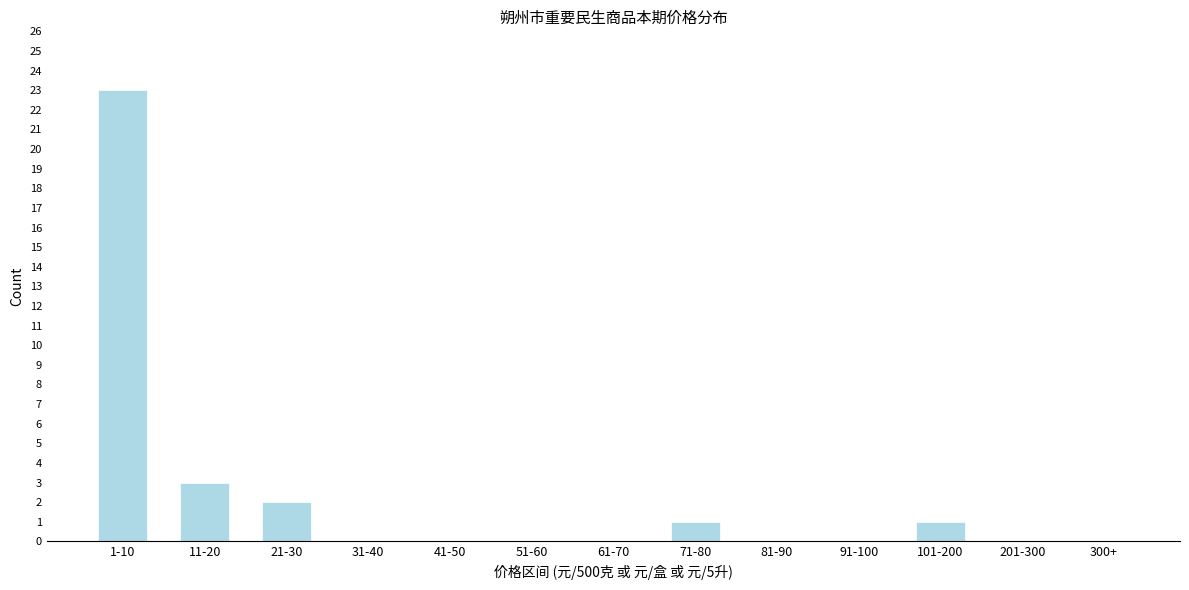

Reading left to right, transcribe all the data shown in this chart.

1-10=23	11-20=3	21-30=2	31-40=0	41-50=0	51-60=0	61-70=0	71-80=1	81-90=0	91-100=0	101-200=1	201-300=0	300+=0